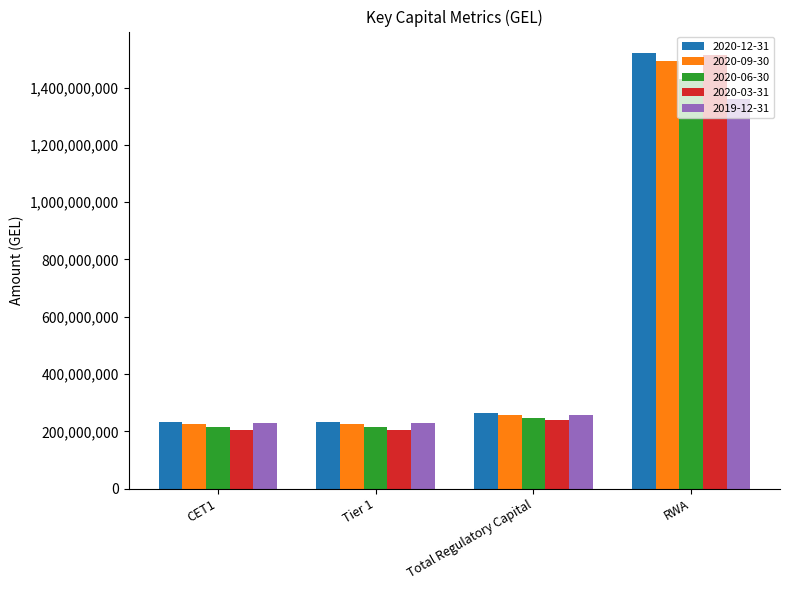

Where does the 2020-09-30 series first go above 258330127?

Total Regulatory Capital